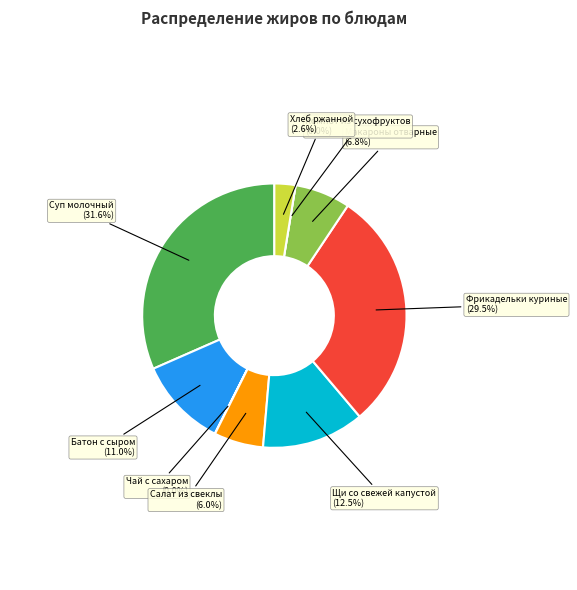

What percentage do Щи со свежей капустой (Жиры) and Чай с сахаром (Жиры) together represent?

12.6%